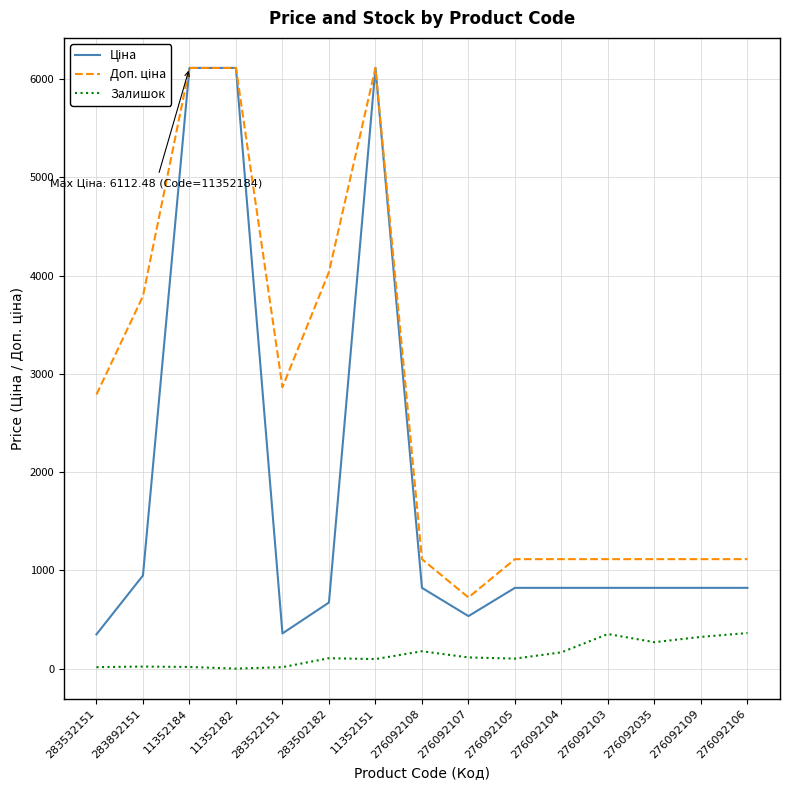

The value of Залишок at 11352182 is 0.0. True or false?

True